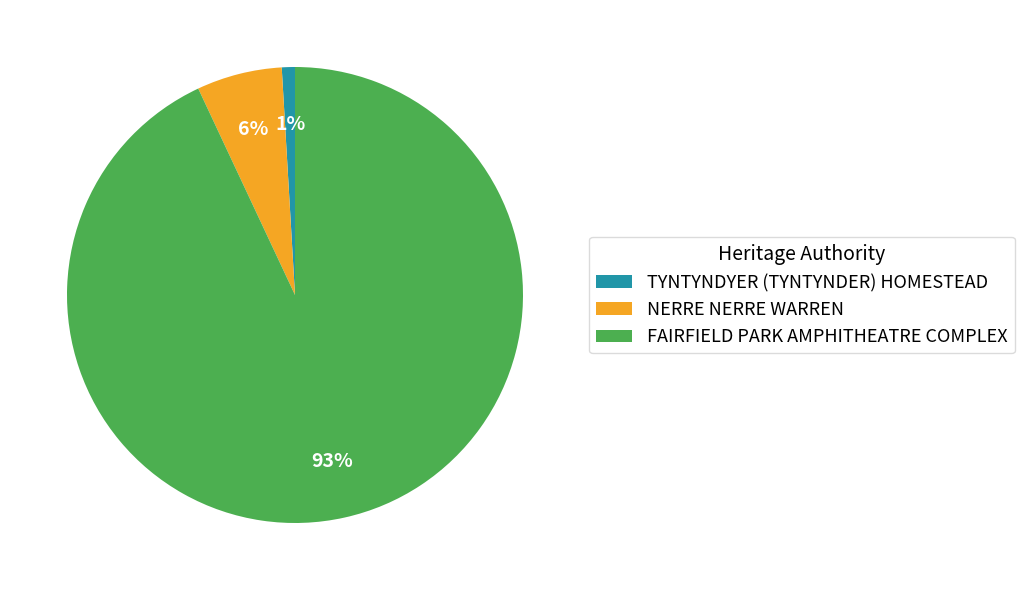

Count the number of slices in the pie.

3